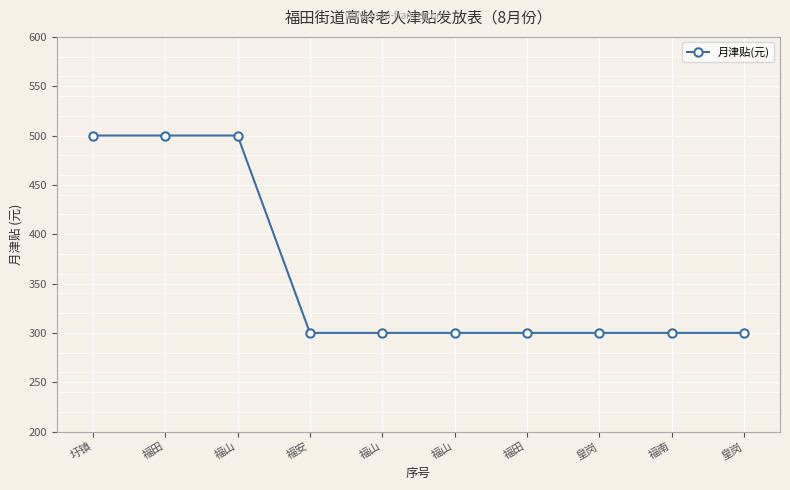

How many lines are shown in the chart?

1